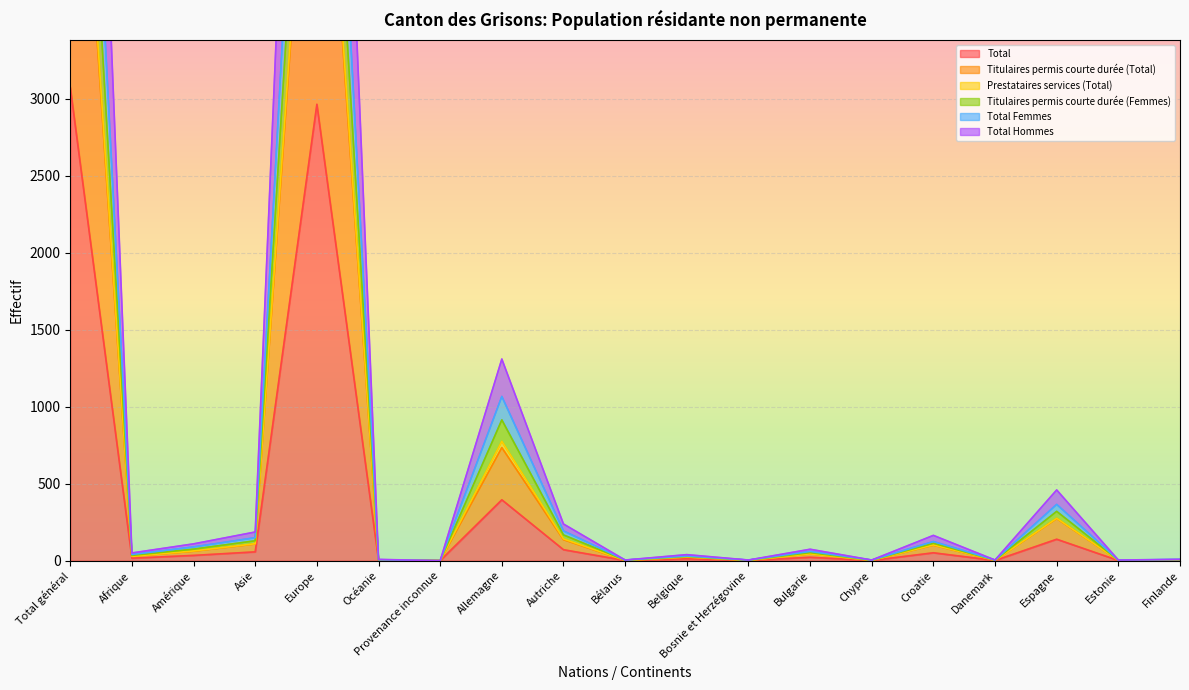

How many values in Prestataires services (Total) are above zero?

18